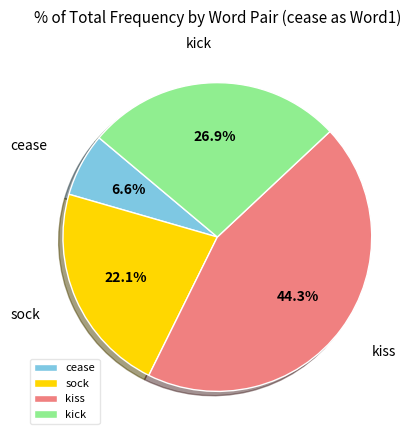

How much of the chart is everything except kick?

73.1%